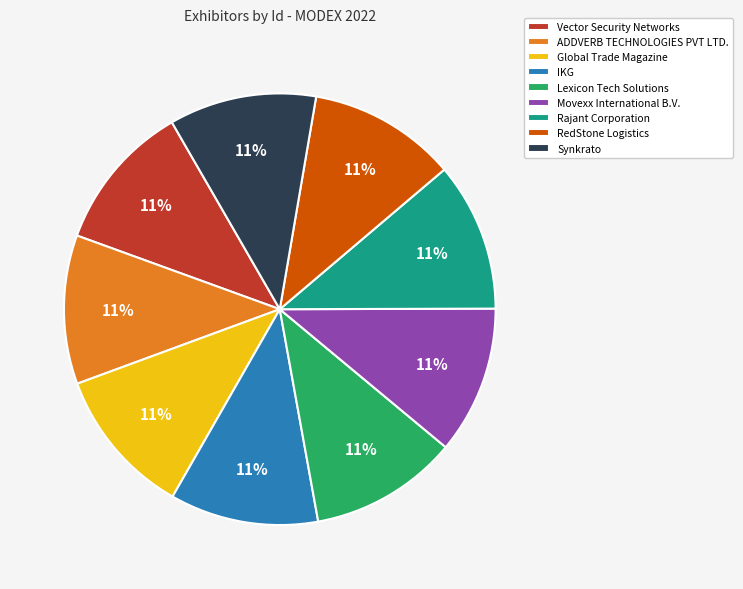

What percentage is the Lexicon Tech Solutions slice, to the nearest percent?

11%